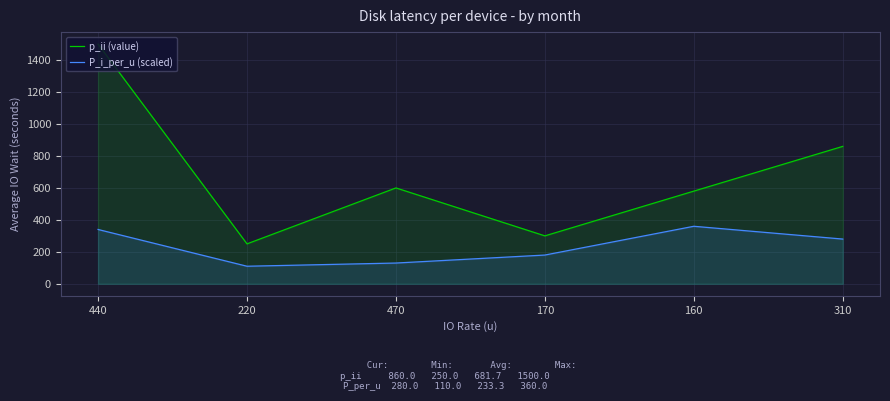

Where is the first local maximum for P_i_per_u (scaled)?

160